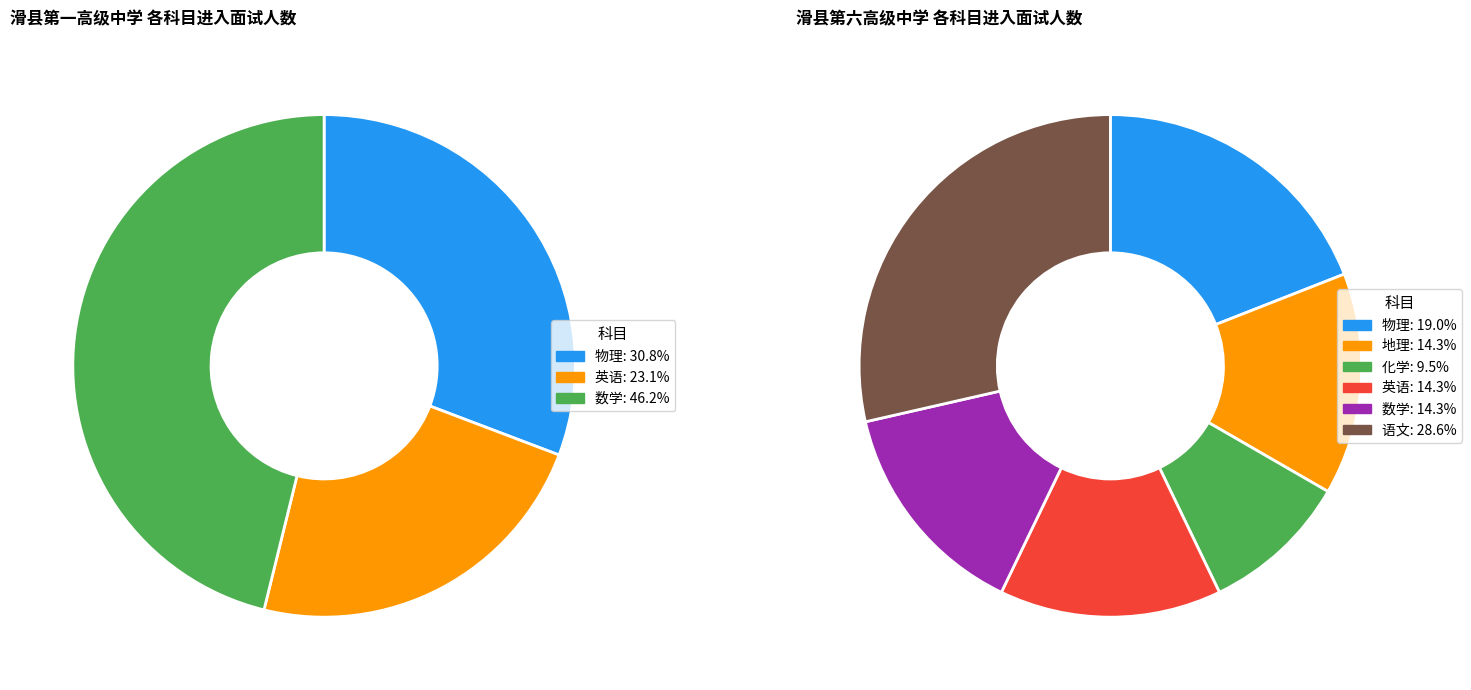

What is the spread (max minus min) of values at 数学?

3